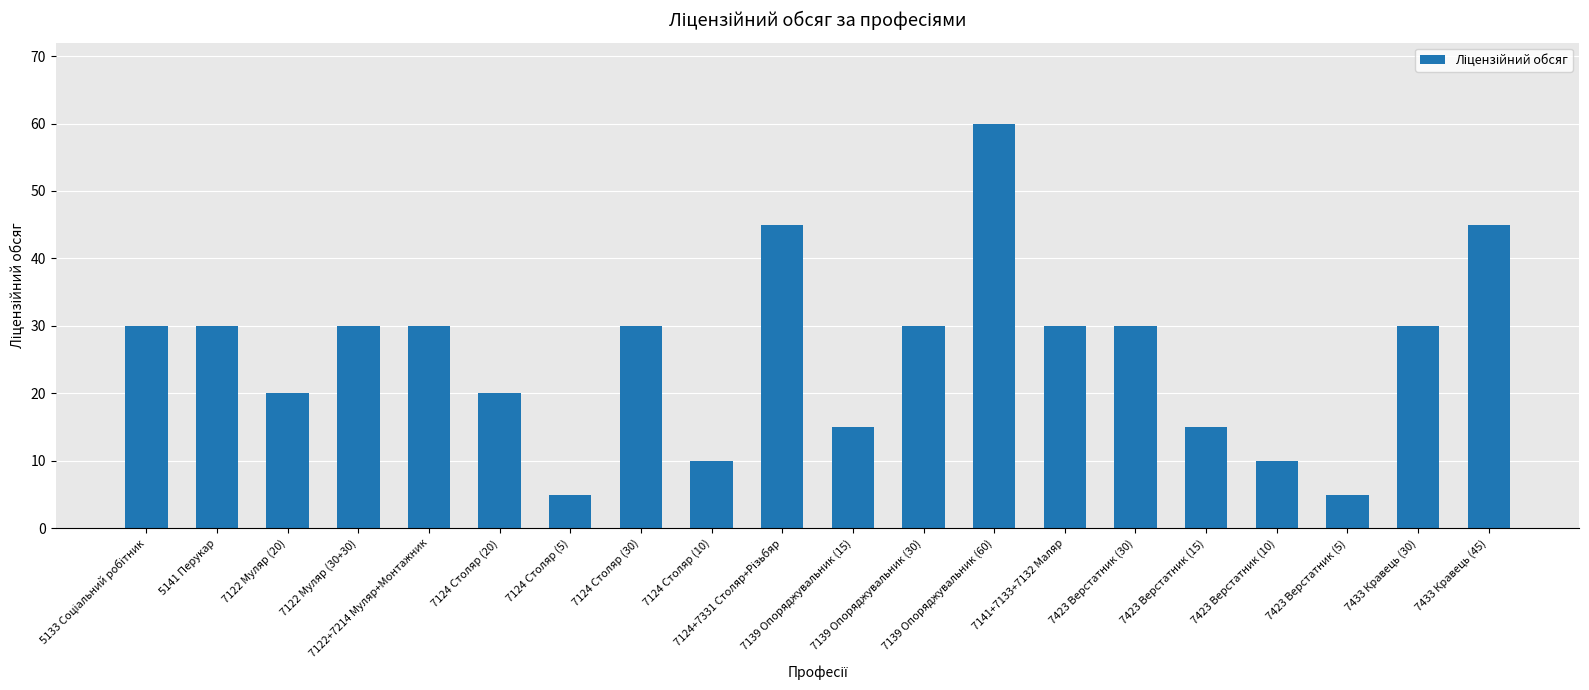

What is the greatest value displayed?

60